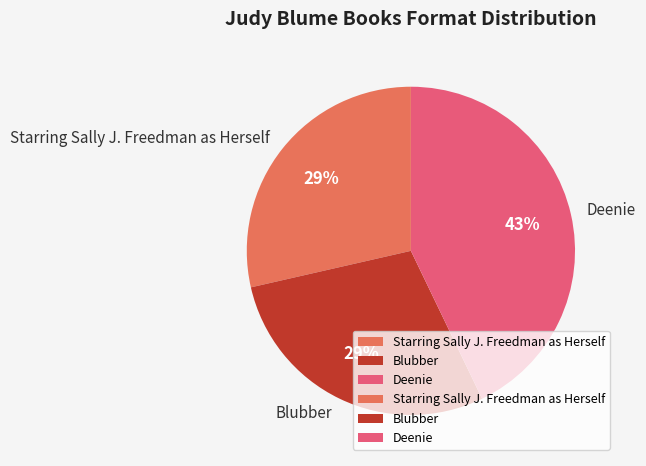

Is it true that Blubber is 29% of the pie?

True